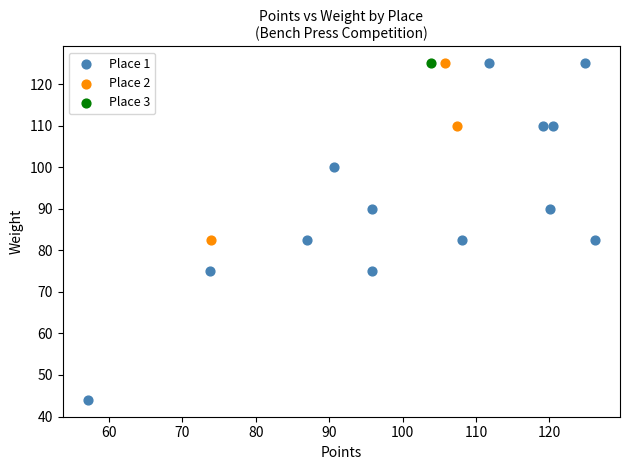

What are all the series names shown in the legend?

Place 1, Place 2, Place 3